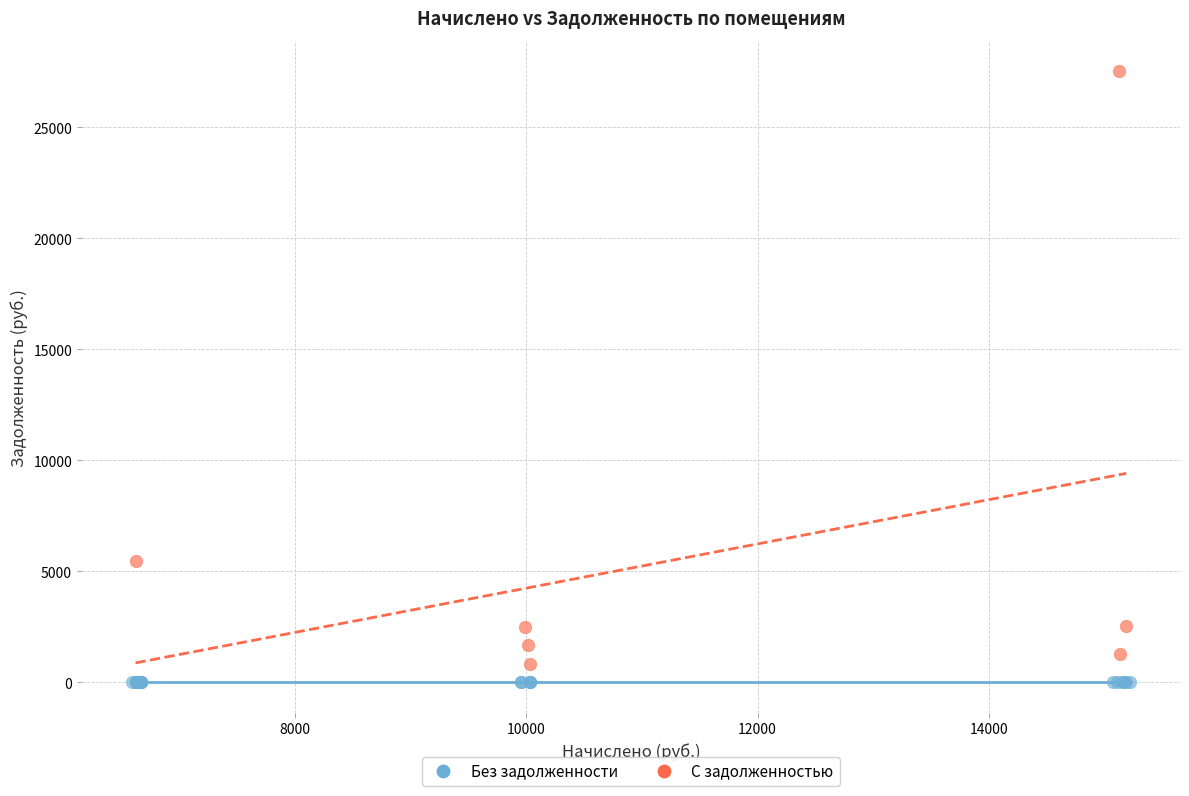

Which series reaches the maximum Y coordinate?

С задолженностью